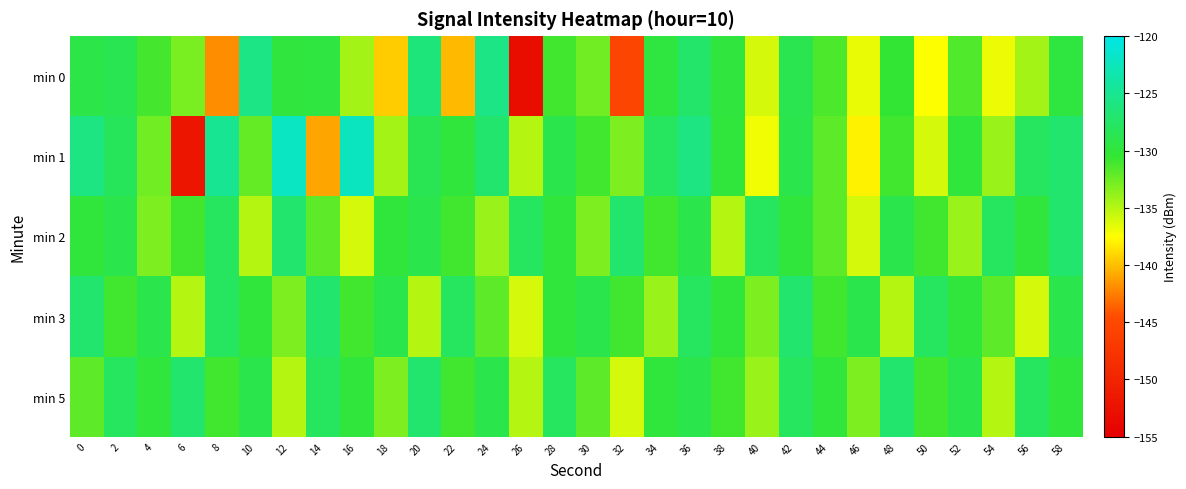

Count the number of categories in the chart.

30